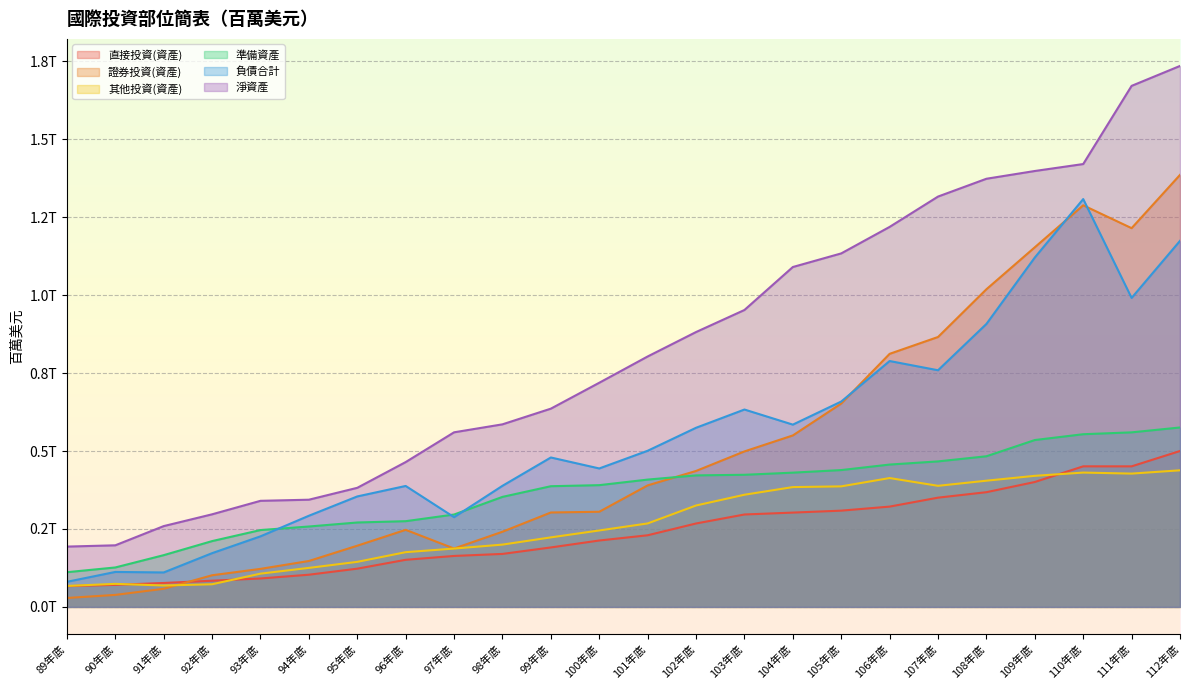

List the labels in order of 準備資產 value, smallest first.

89年底, 90年底, 91年底, 92年底, 93年底, 94年底, 95年底, 96年底, 97年底, 98年底, 99年底, 100年底, 101年底, 102年底, 103年底, 104年底, 105年底, 106年底, 107年底, 108年底, 109年底, 110年底, 111年底, 112年底